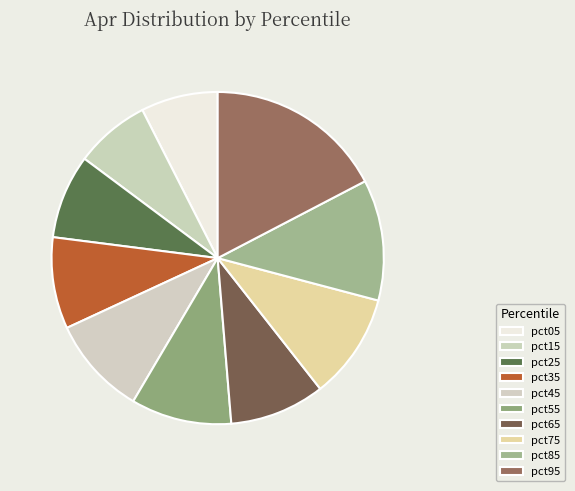

Does pct55 represent more than half of the total?

No